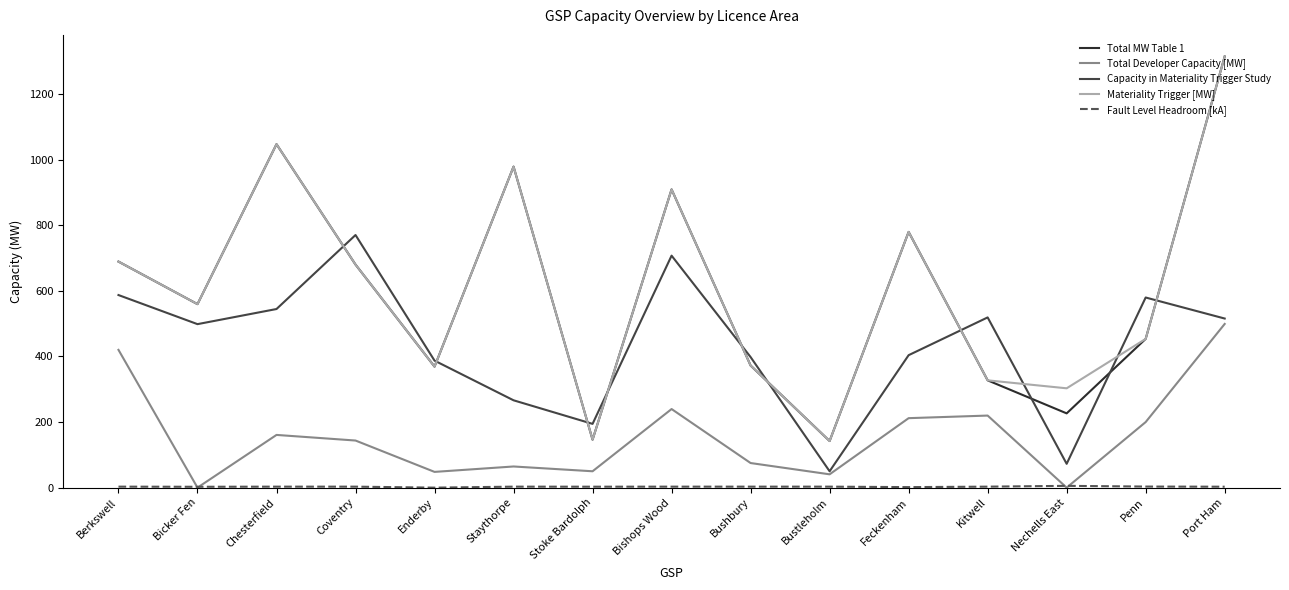

What is the average value of the Capacity in Materiality Trigger Study series?

432.9